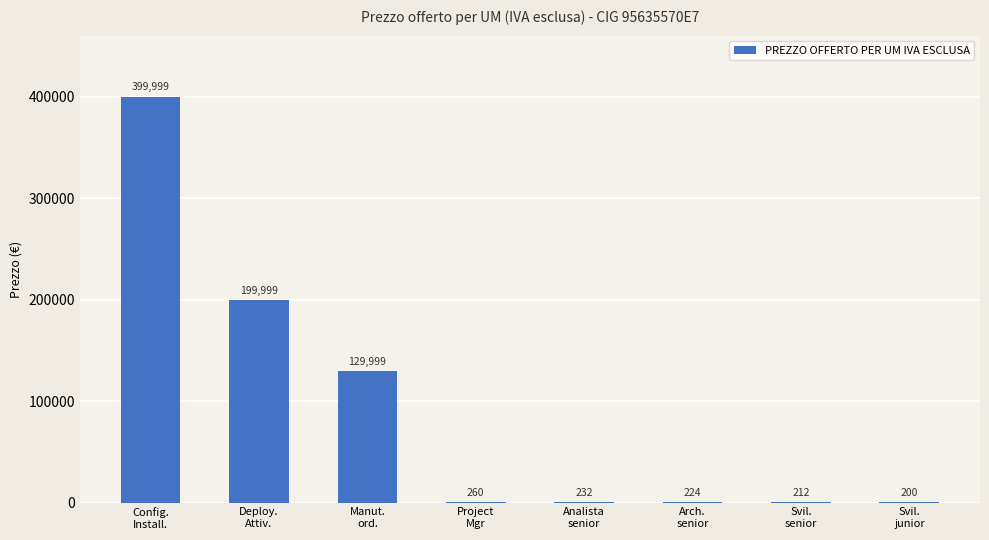

Which category has the highest value across all series?

Config.
Install.